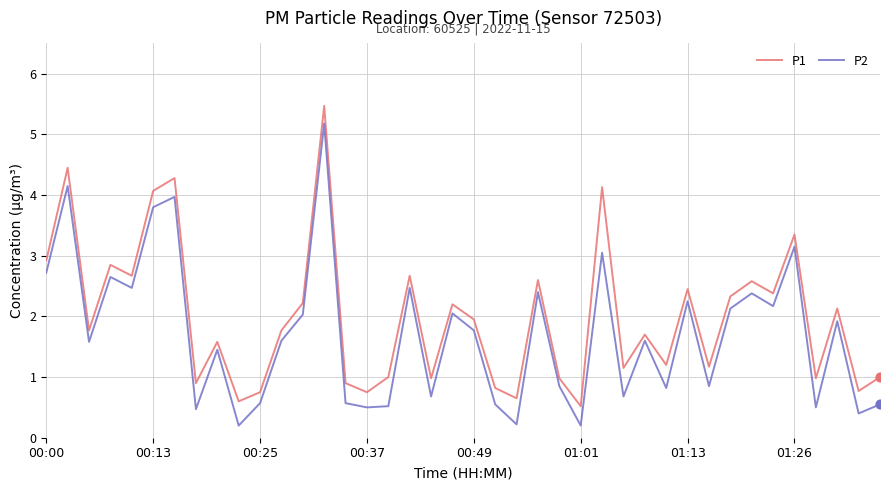

Which series has the widest spread of values?

P2